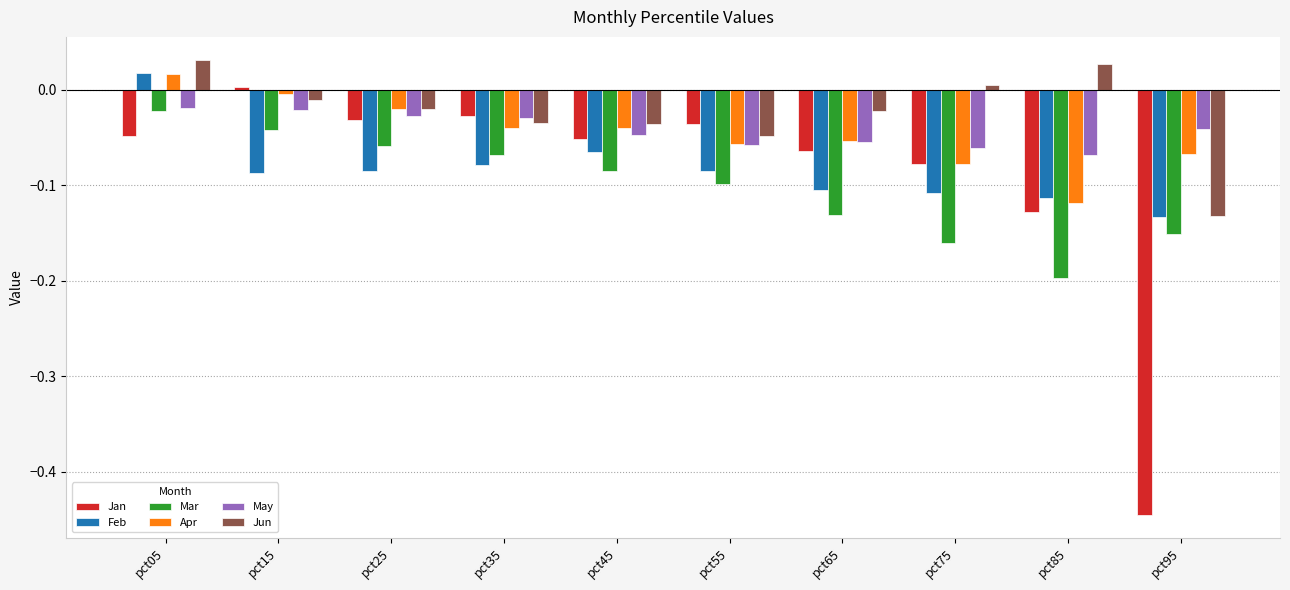

Which category has the lowest value in the Feb series?

pct95